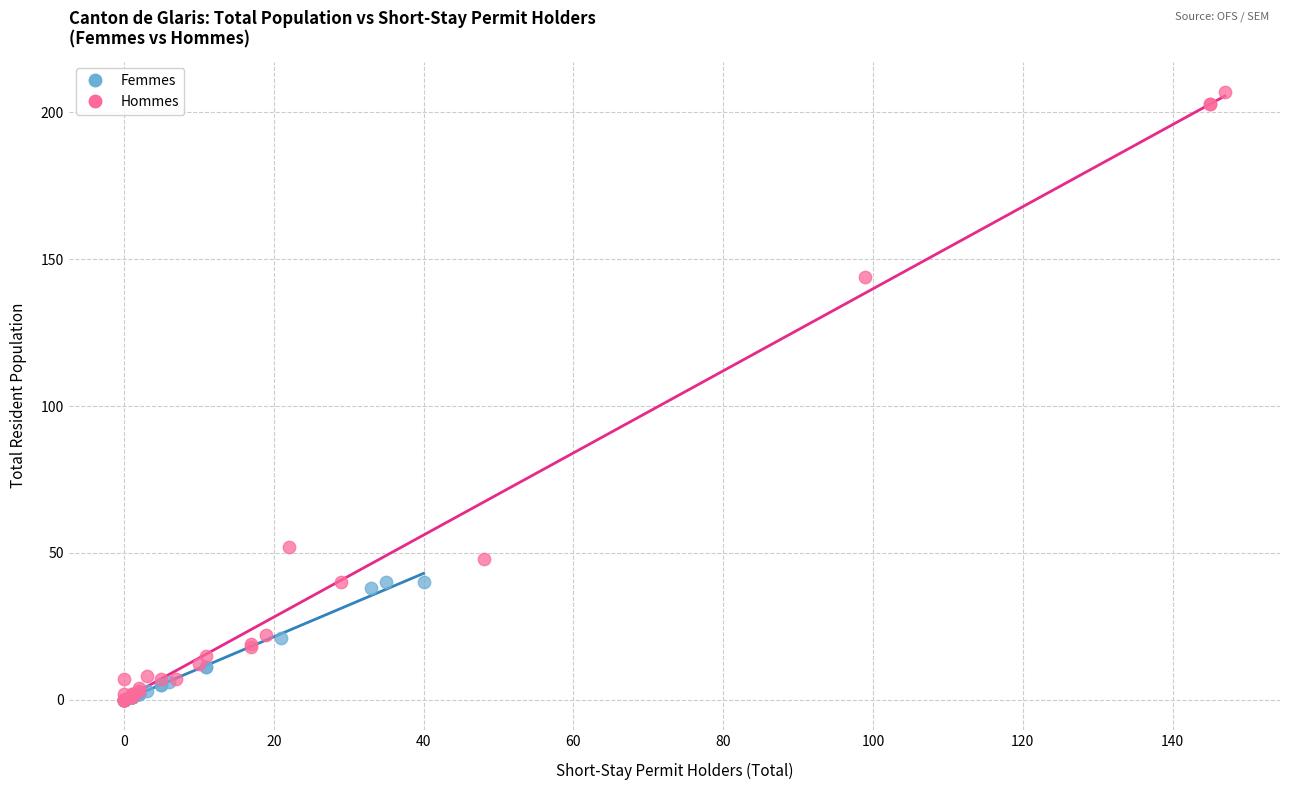

What are all the series names shown in the legend?

Femmes, Hommes